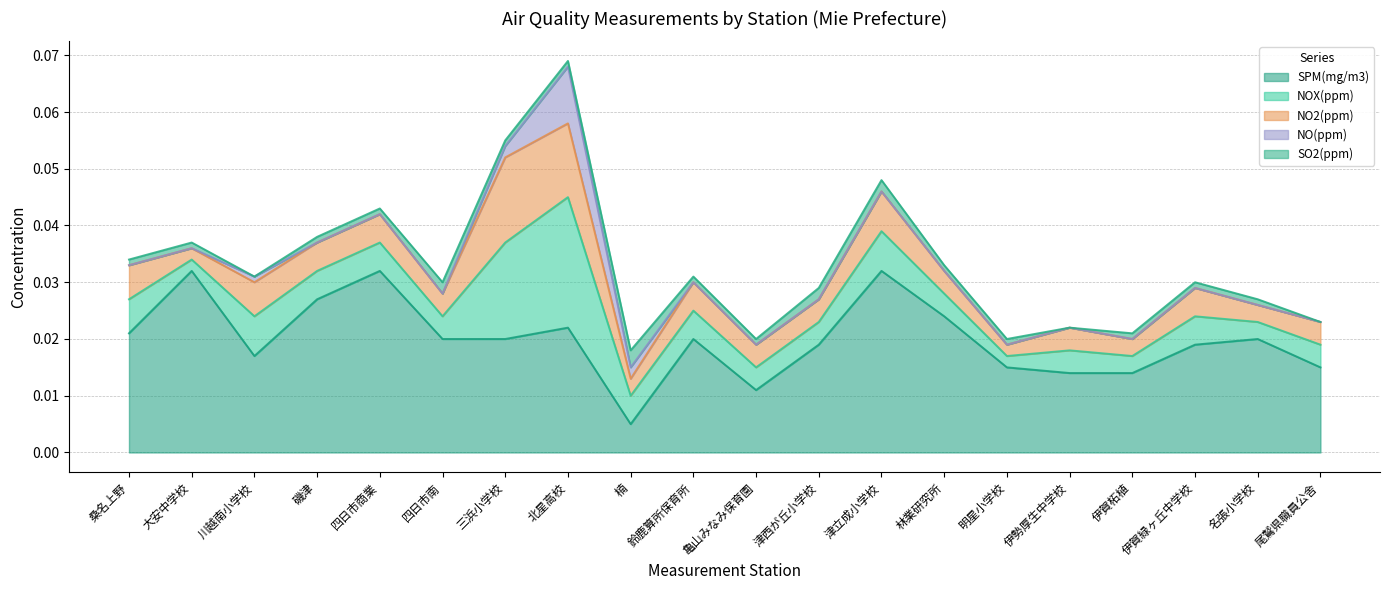

At which category does SO2(ppm) reach its first local valley?

川越南小学校